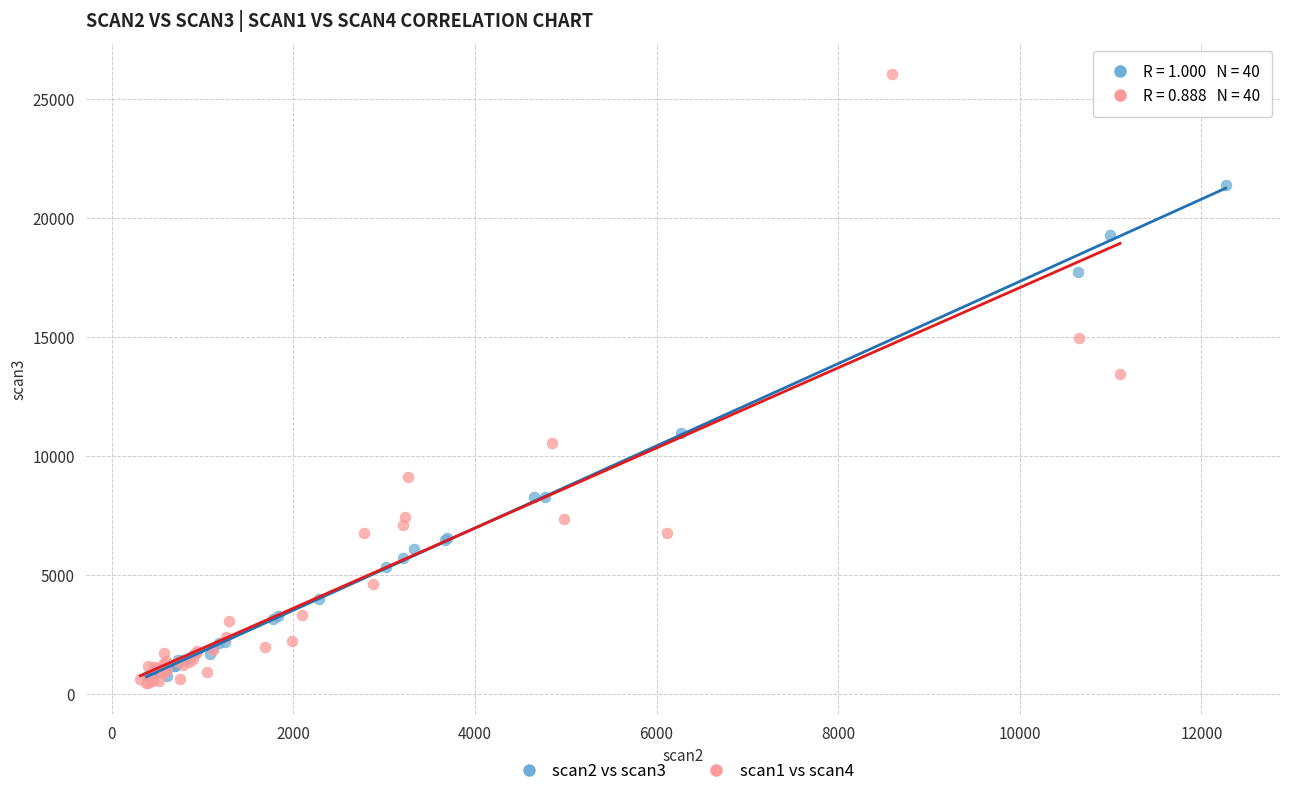

What are all the series names shown in the legend?

scan2 vs scan3, scan1 vs scan4